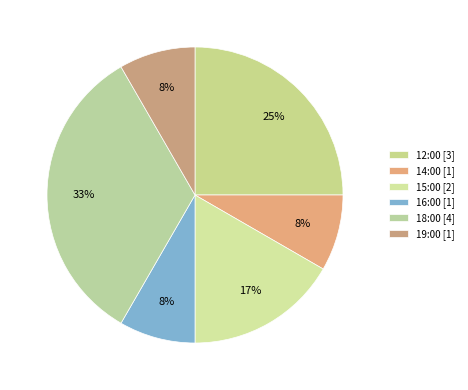

What is the smallest slice in the pie chart?

14:00